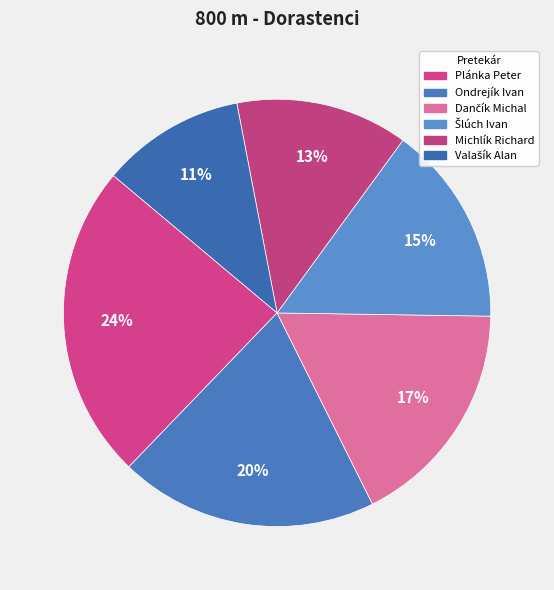

The Ondrejík Ivan slice represents 33% of the pie. True or false?

False